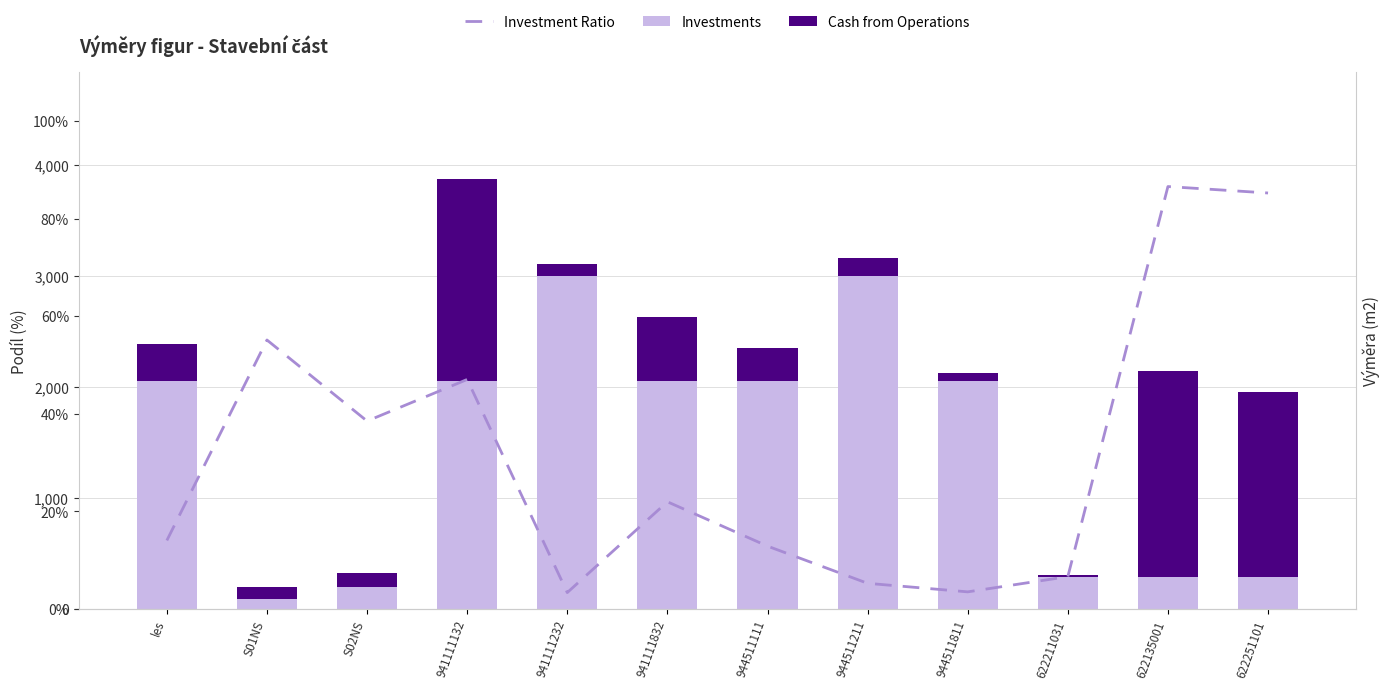

Rank the categories by Cash from Operations value from highest to lowest.

622135001, 941111132, 622251101, 941111832, les, 944511111, 944511211, S02NS, S01NS, 941111232, 944511811, 622211031